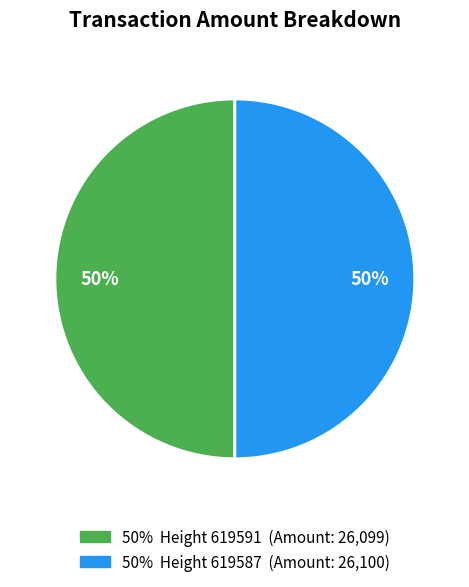

Count the number of slices in the pie.

2